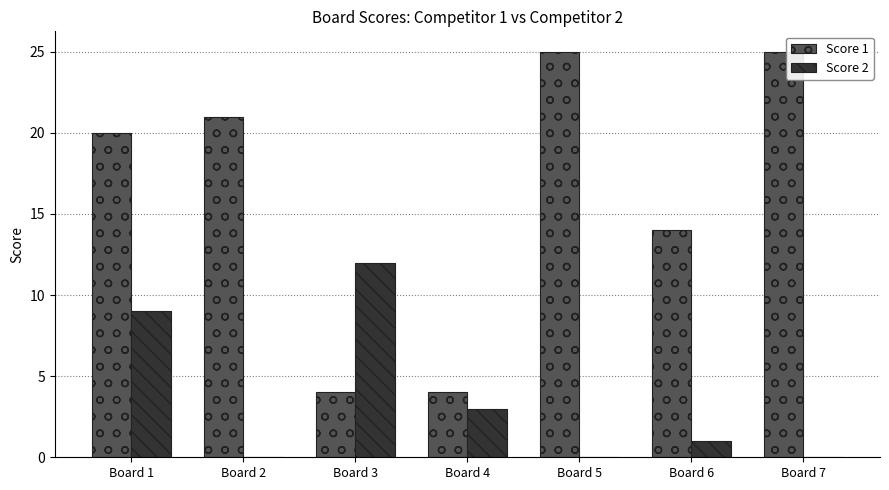

Which series changed the most between Board 2 and Board 4?

Score 1